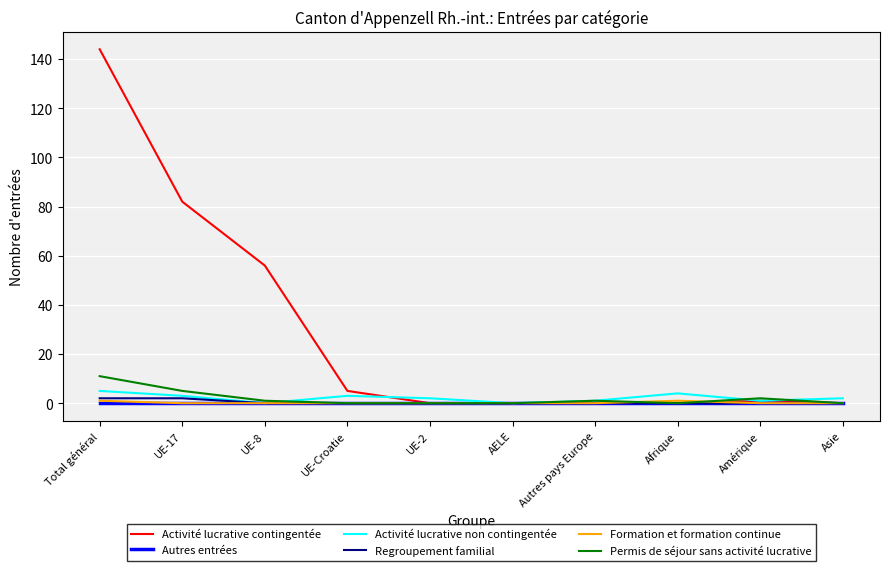

What are all the series names shown in the legend?

Activité lucrative contingentée, Autres entrées, Activité lucrative non contingentée, Regroupement familial, Formation et formation continue, Permis de séjour sans activité lucrative